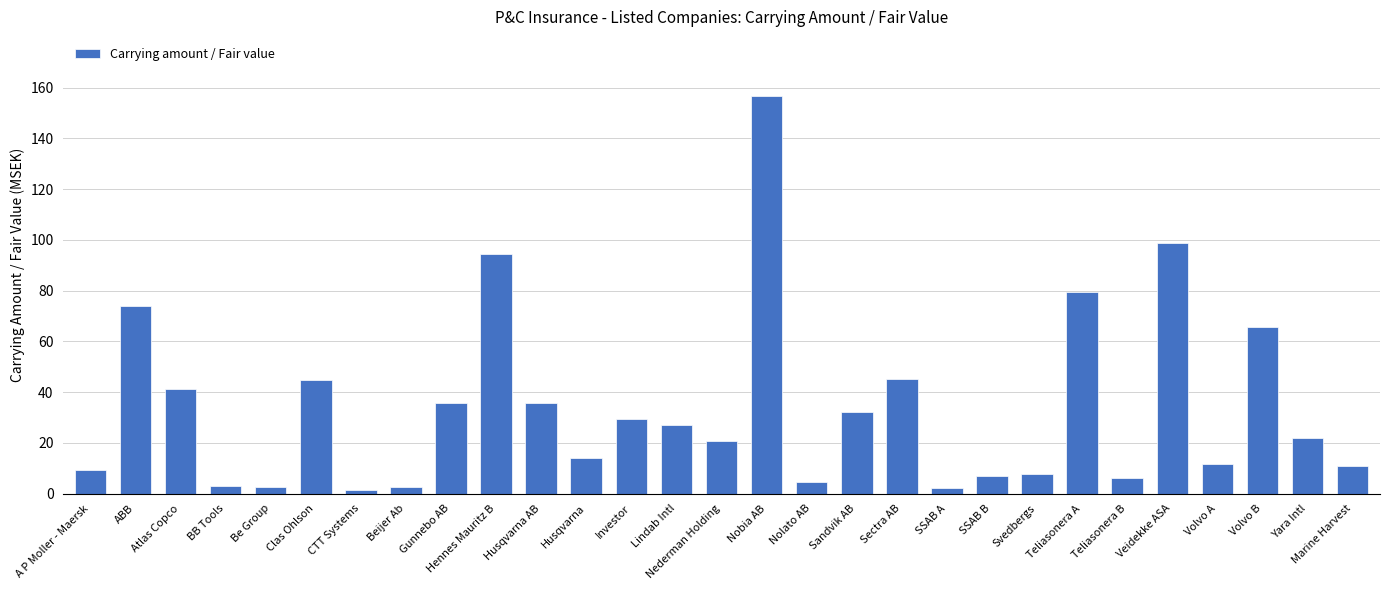

What is the sum of all values?

985.2